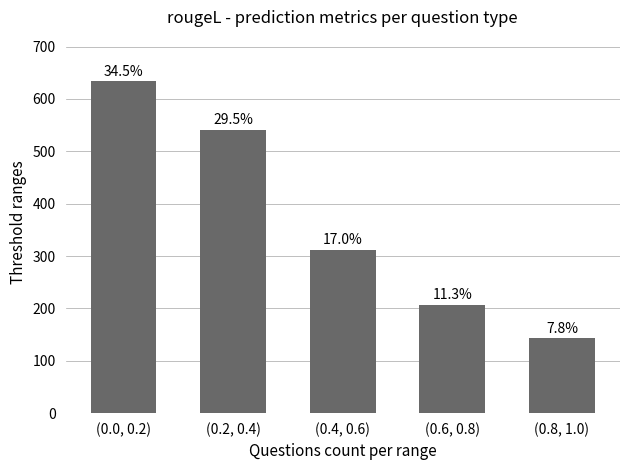

What is the sum of all values?

1837